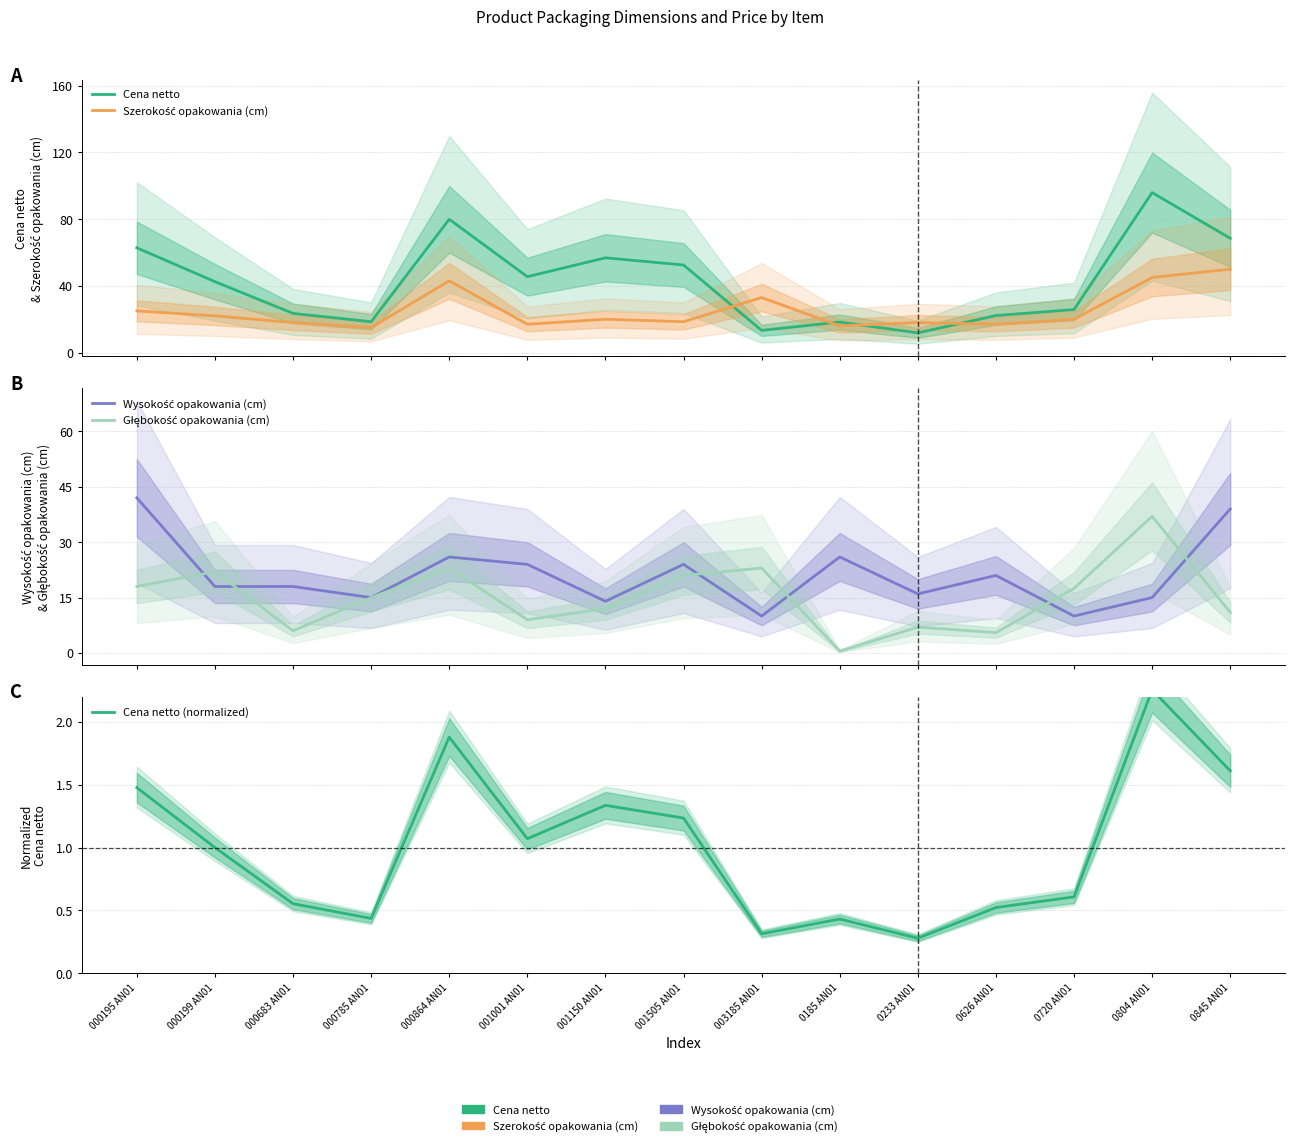

Where is the first local maximum for Wysokość opakowania (cm)?

000864 AN01